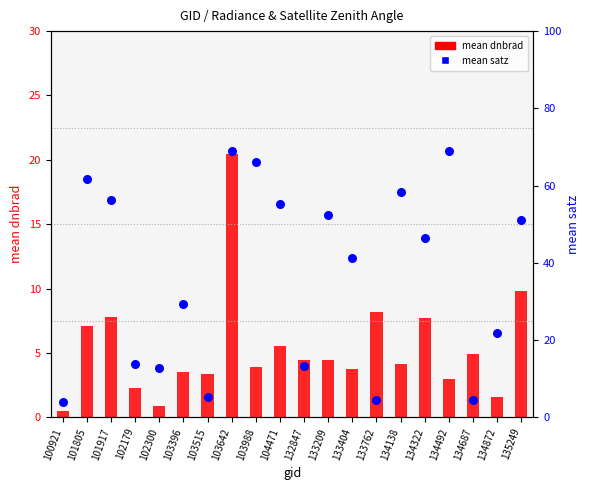

Which series has the widest spread of Y values?

mean satz